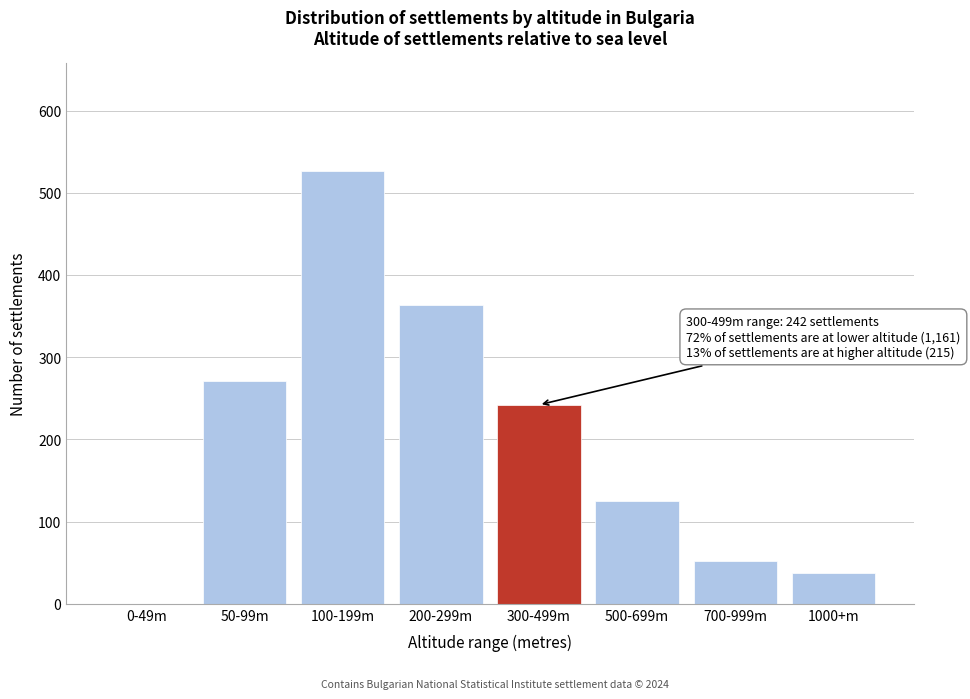

Reading left to right, list all the values displayed in this chart.

0-49m=0	50-99m=271	100-199m=526	200-299m=364	300-499m=242	500-699m=125	700-999m=52	1000+m=38